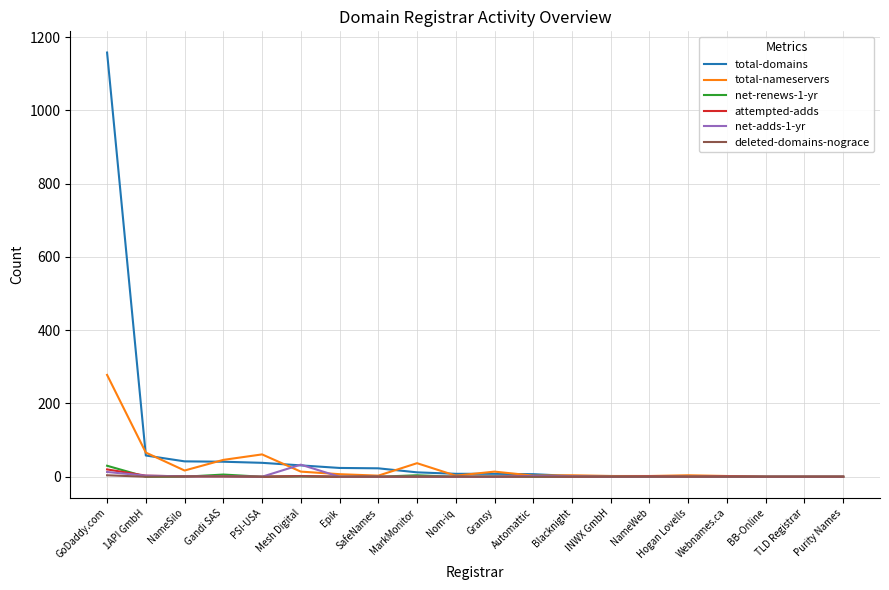

Which category has the highest value in the net-renews-1-yr series?

GoDaddy.com